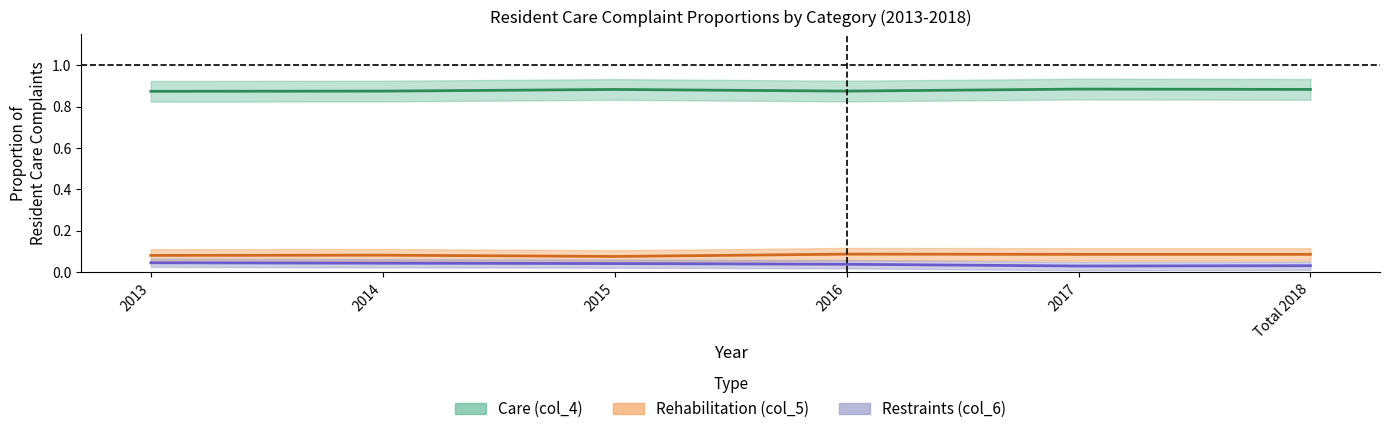

How many lines are shown in the chart?

3